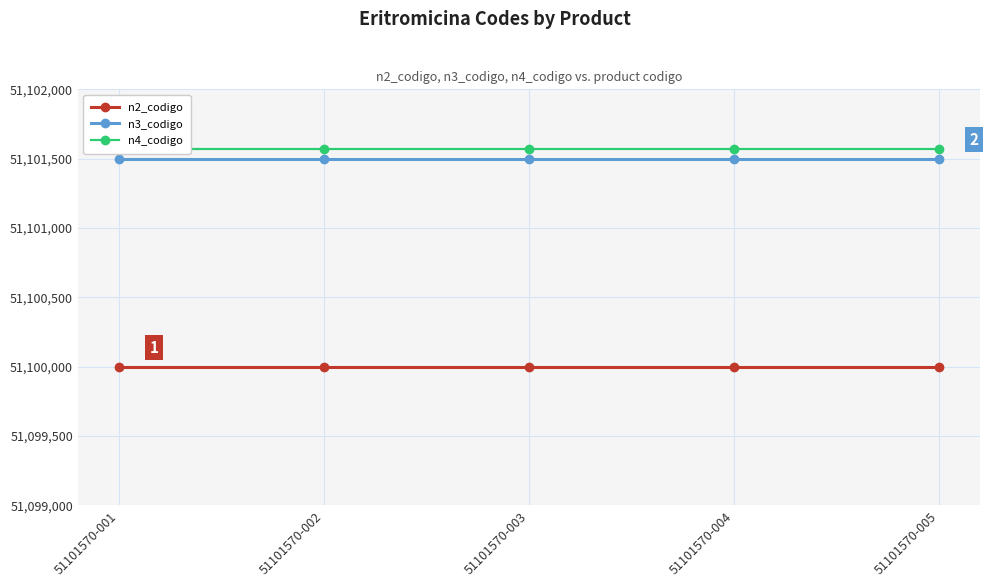

True or false: n3_codigo and n4_codigo cross at least once.

False